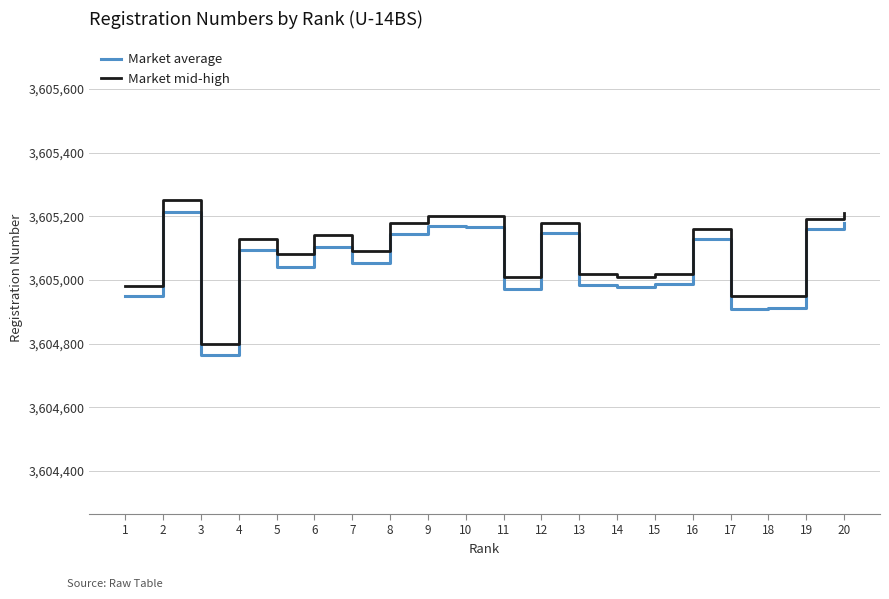

Read the Market average value at 3.

3604764